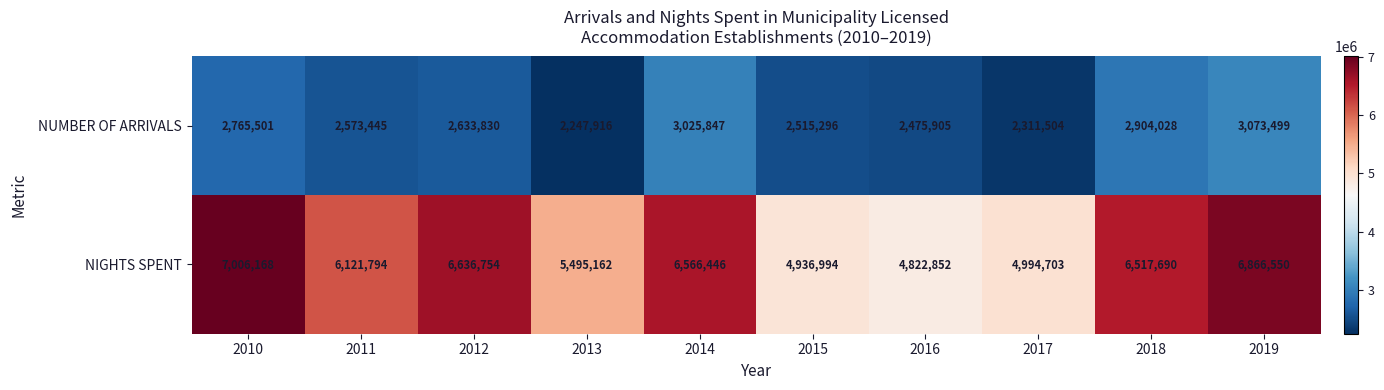

What is the difference between the highest and lowest values at 2013?

3247246